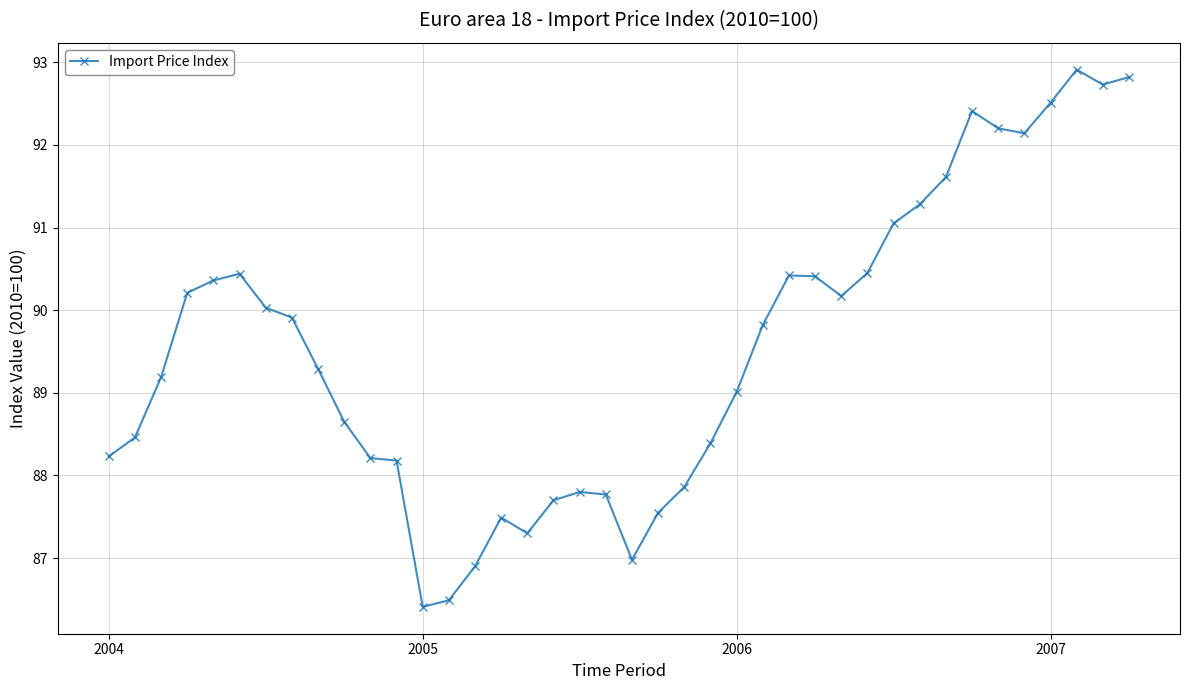

What is the value of the 7th point from the left?

90.0